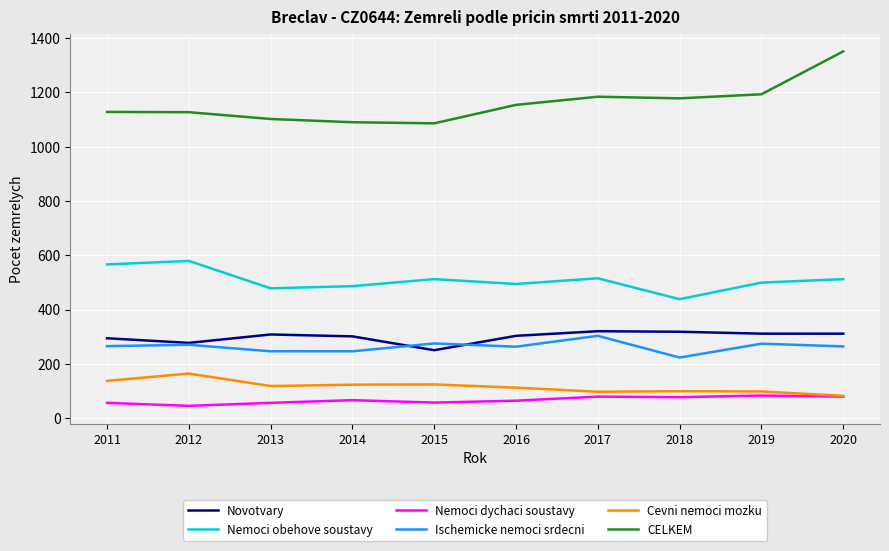

Count the number of data series in this chart.

6